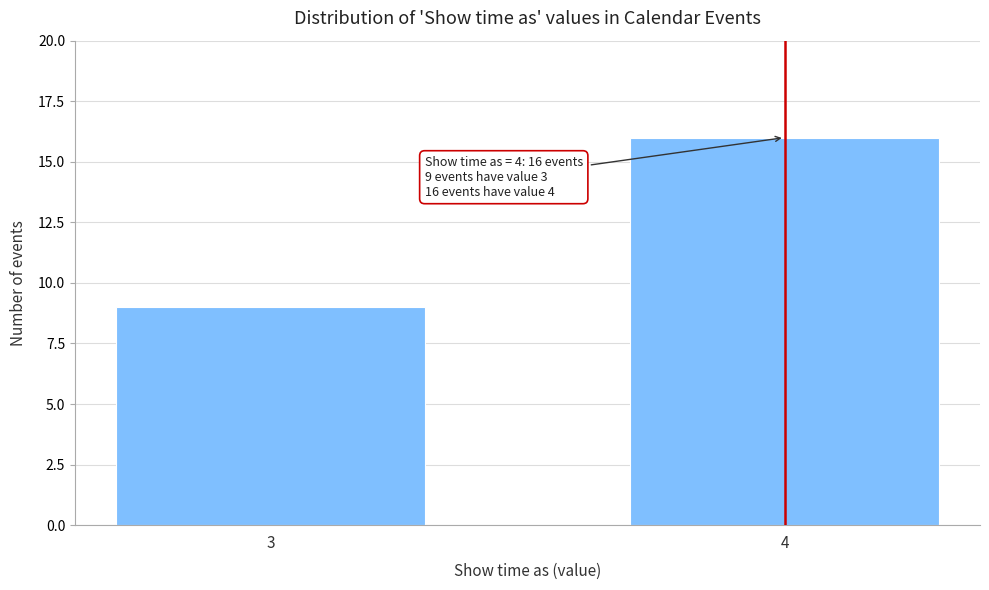

Reading left to right, list all the values displayed in this chart.

3=9	4=16